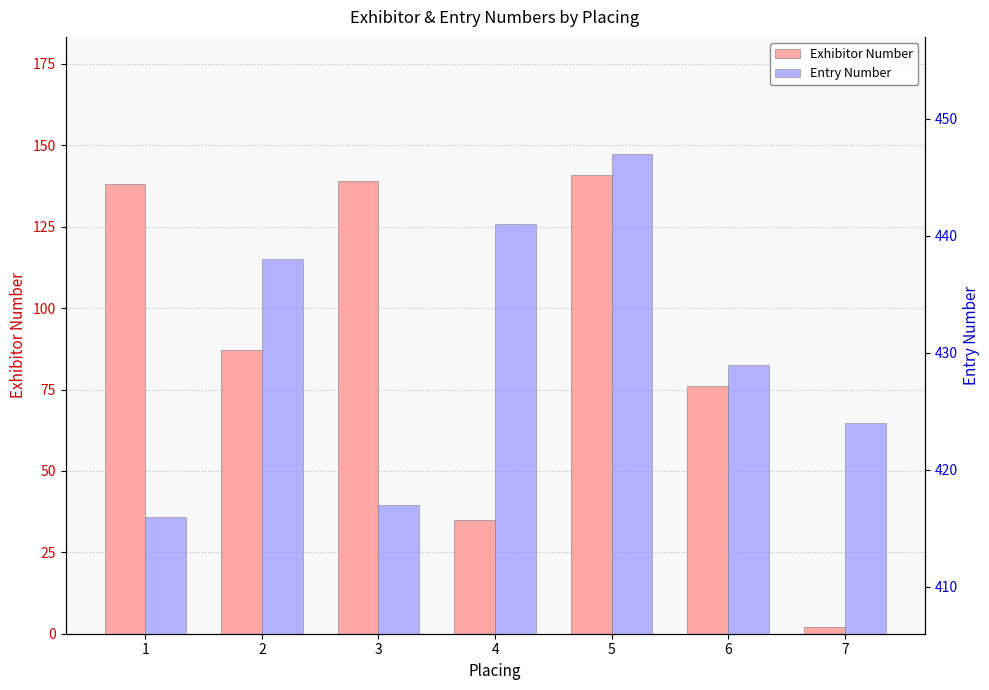

Which series has the widest spread of values?

Exhibitor Number